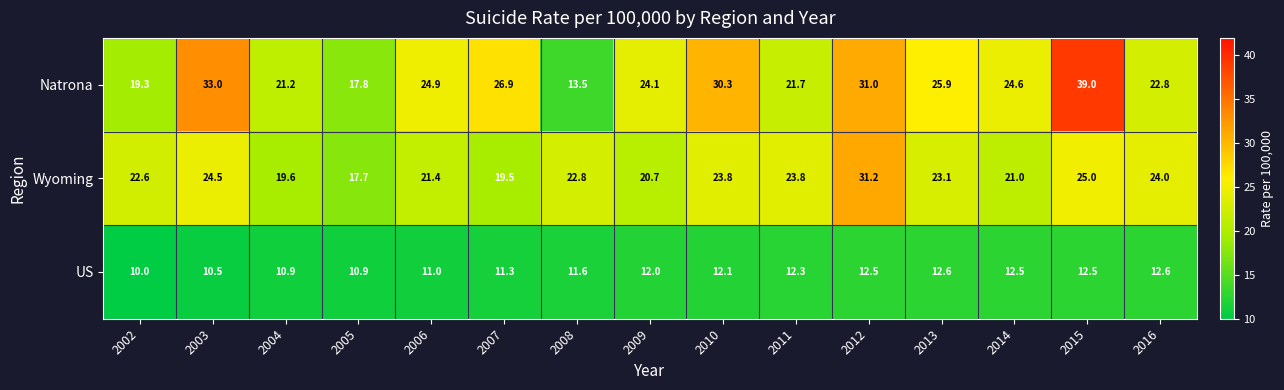

What value does the Natrona series have at 2015?

39.0